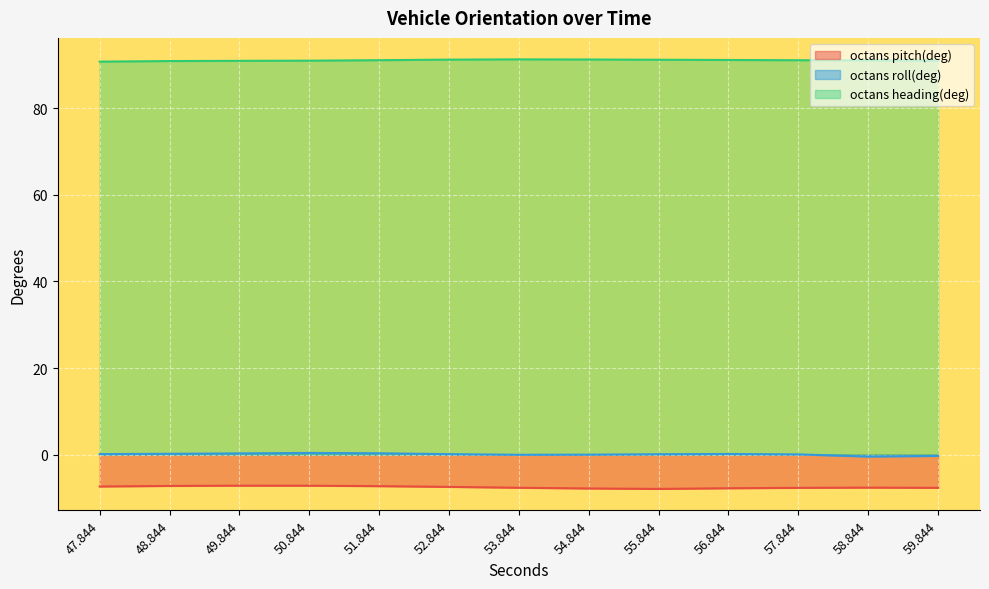

In octans roll(deg), how many points are higher than both neighbors (excluding endpoints)?

2